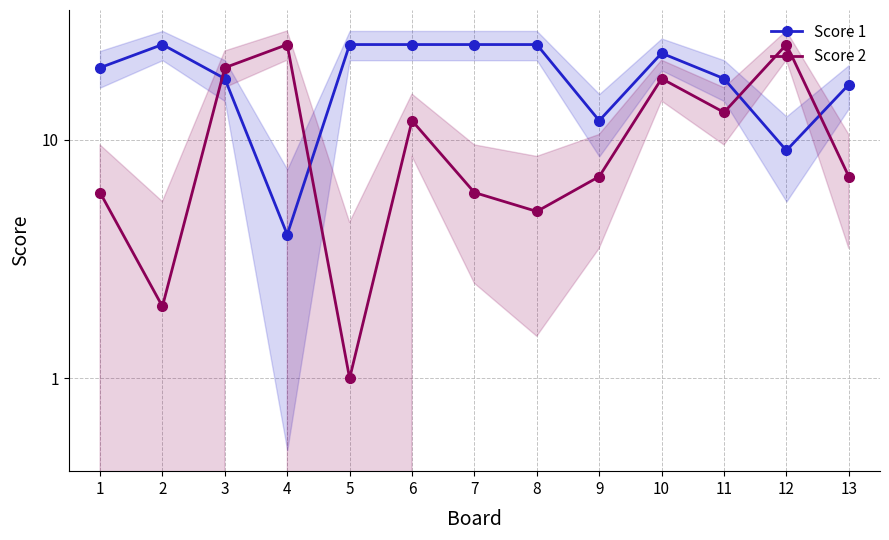

At how many categories does at least one series exceed 22?

8